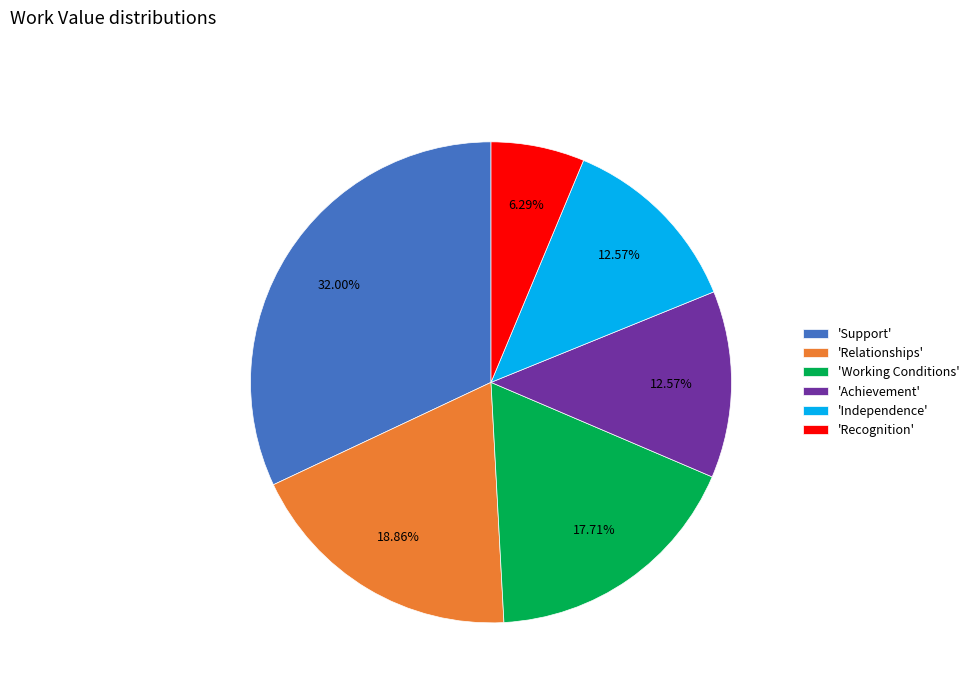

To the nearest percent, what is the difference between the largest and smallest slice percentages?

26%